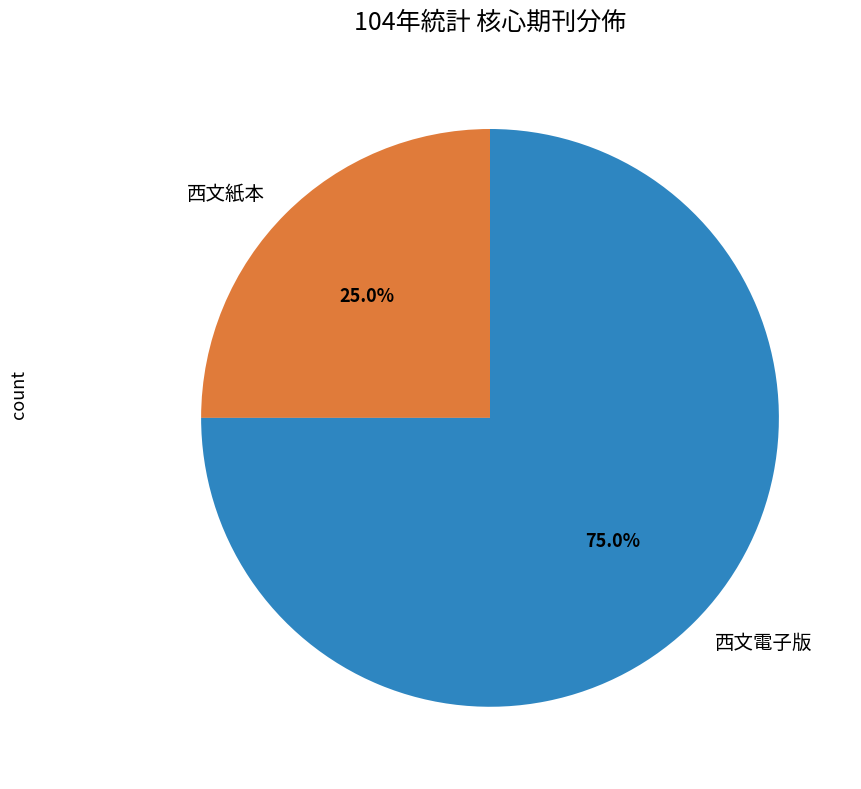

What is the ratio of the value at 西文紙本 to the value at 西文電子版?

0.3